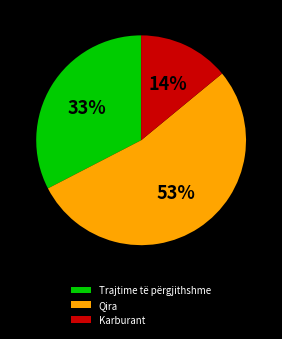

To the nearest percent, what percentage of the pie is Trajtime të përgjithshme?

33%